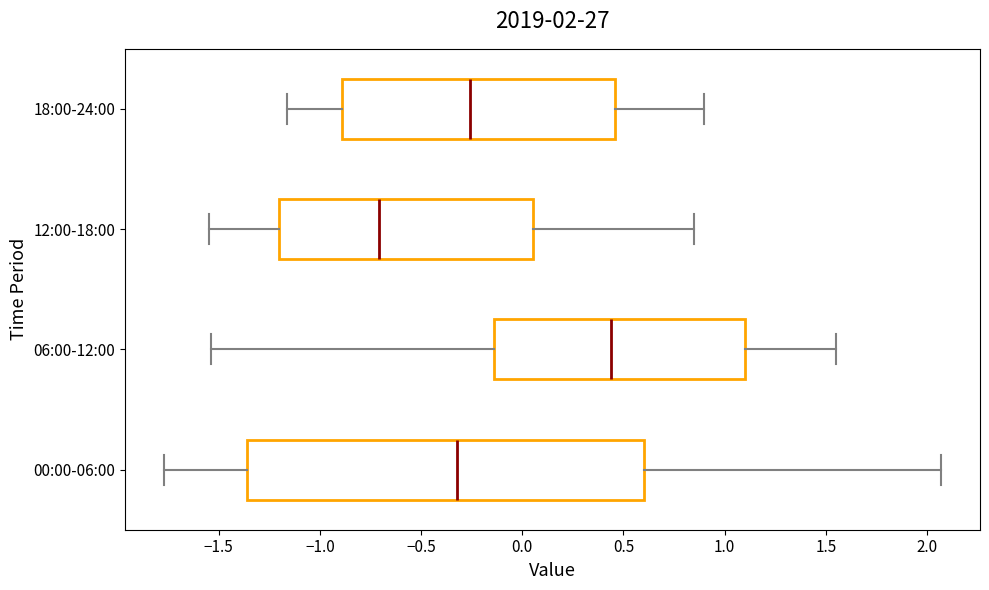

Comparing the boxes themselves (not the whiskers), which one is the widest?

00:00-06:00